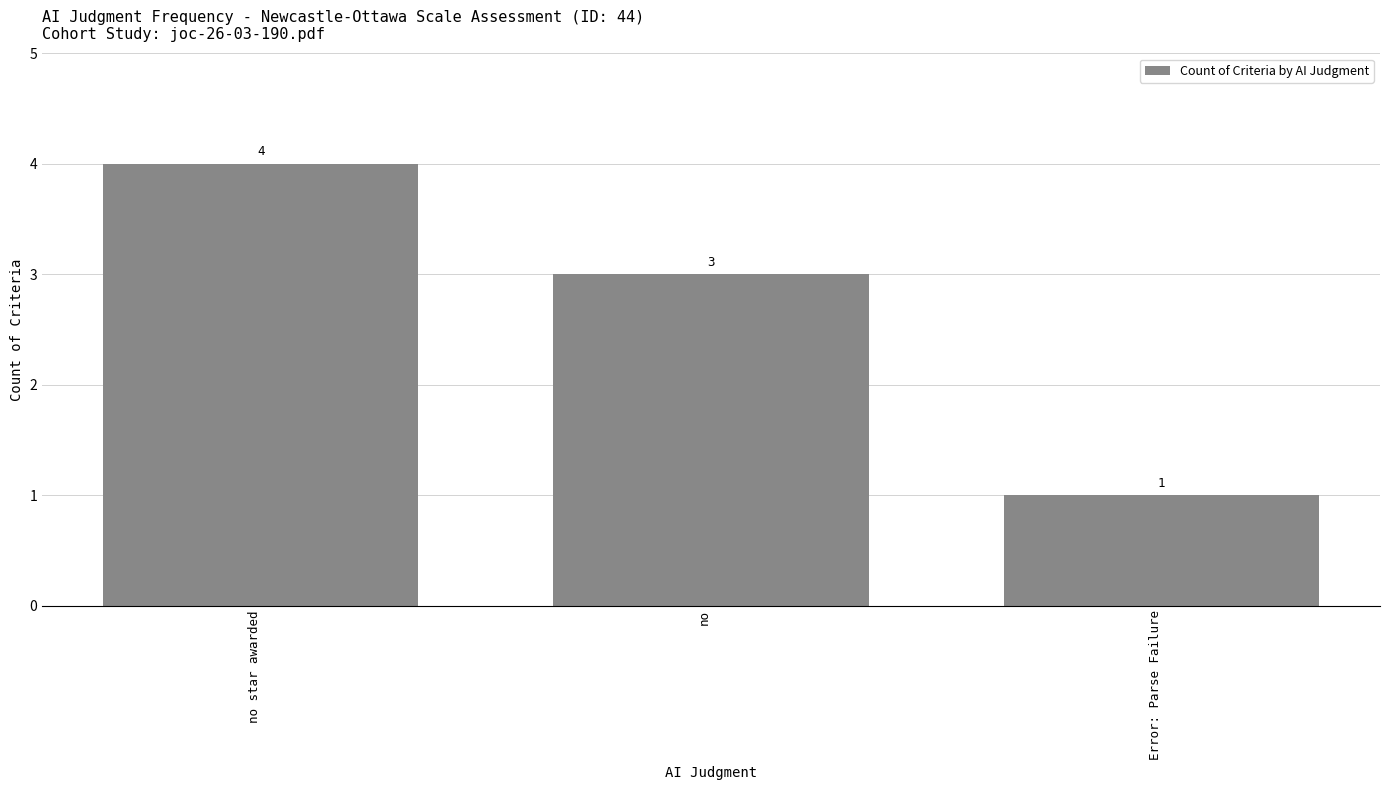

Rank the categories by value from highest to lowest.

no star awarded, no, Error: Parse Failure